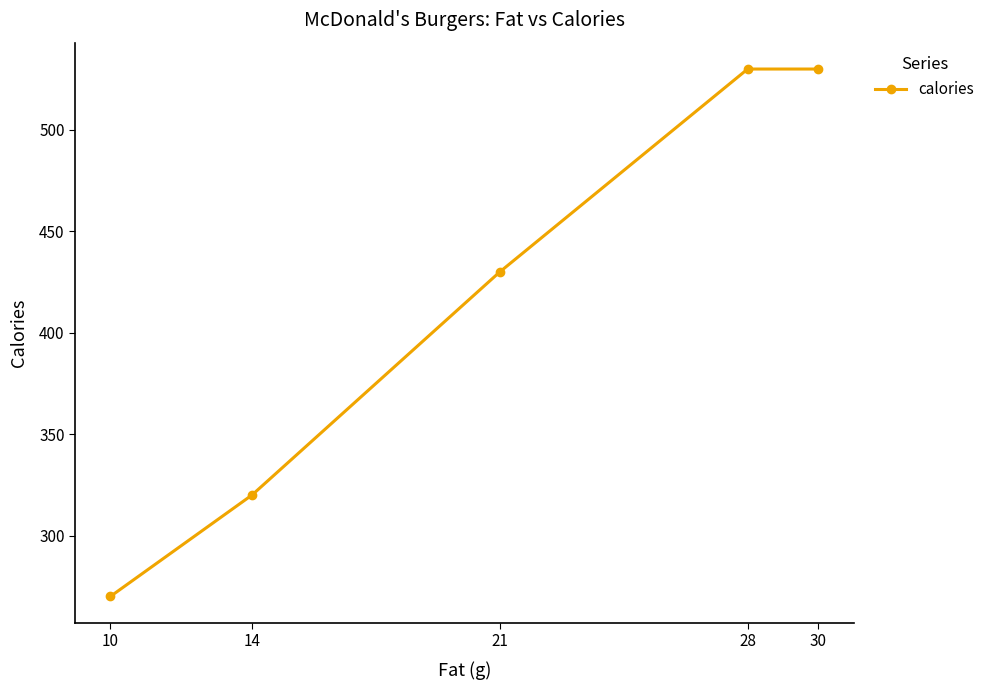

Reading right to left, list all the values displayed in this chart.

30=530	28=530	21=430	14=320	10=270